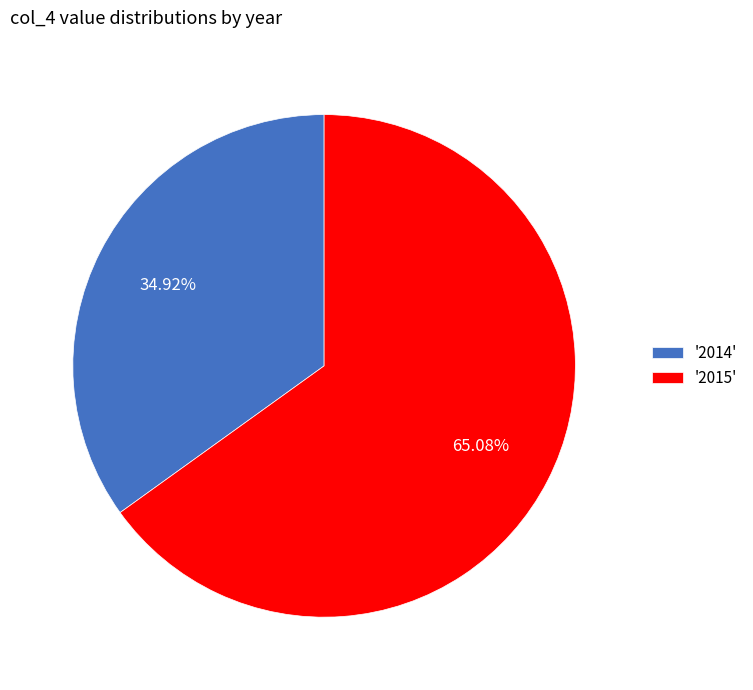

How many slices are in this pie chart?

2